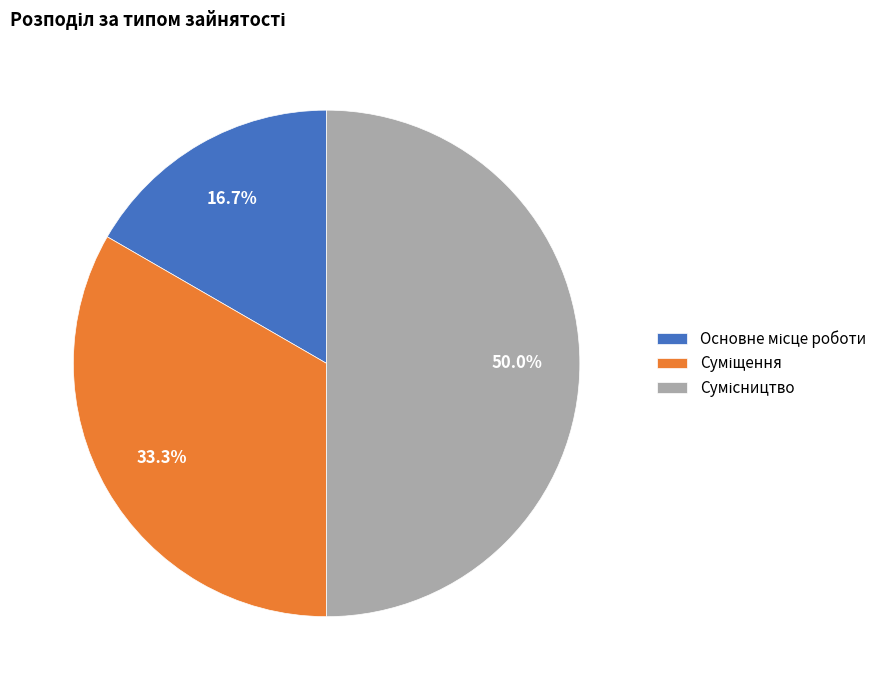

How many slices are in this pie chart?

3